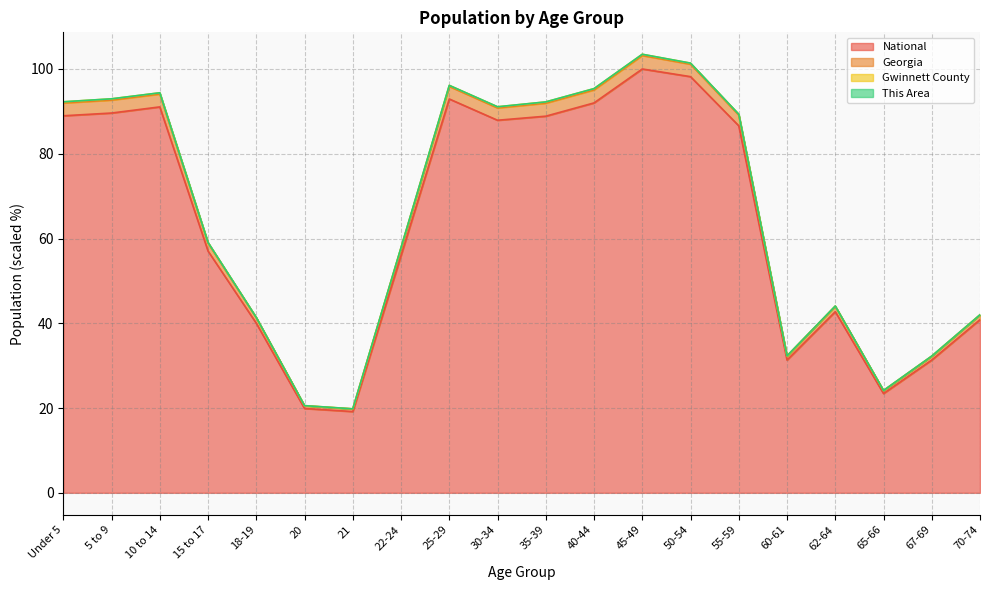

Count the number of categories in the chart.

20